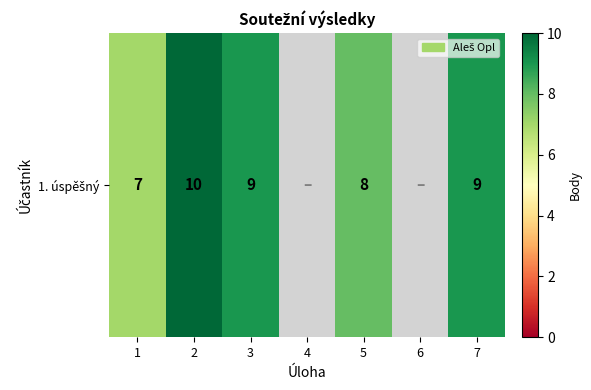

What is the greatest value displayed?

10.0